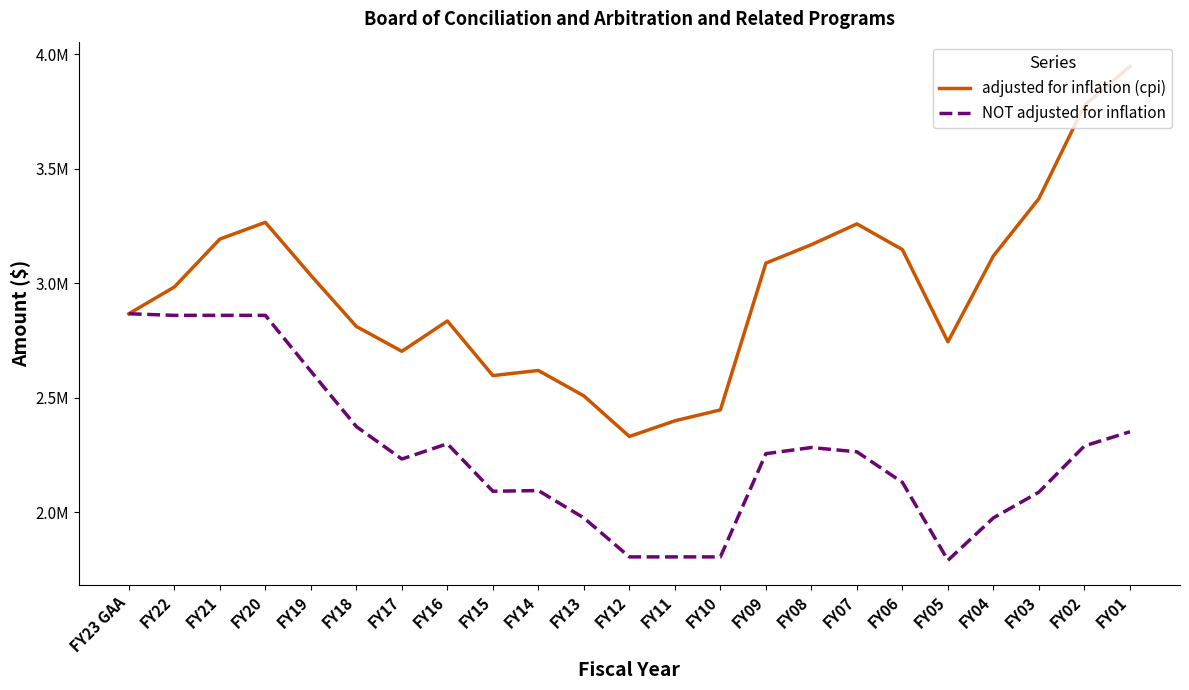

At FY05, list the series in order from largest to smallest.

adjusted for inflation (cpi), NOT adjusted for inflation